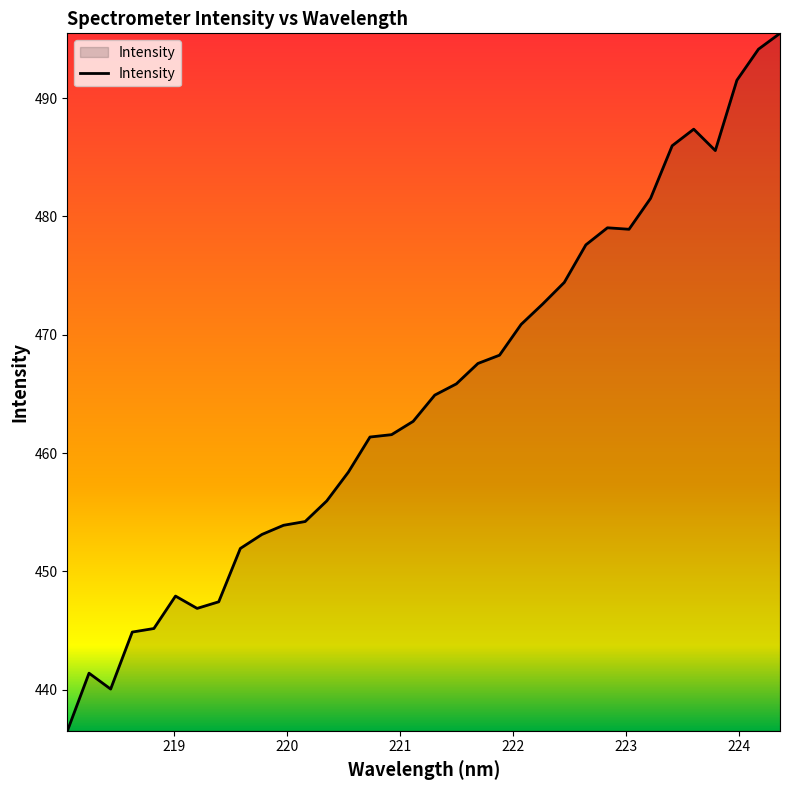

What is the greatest value displayed?

495.5